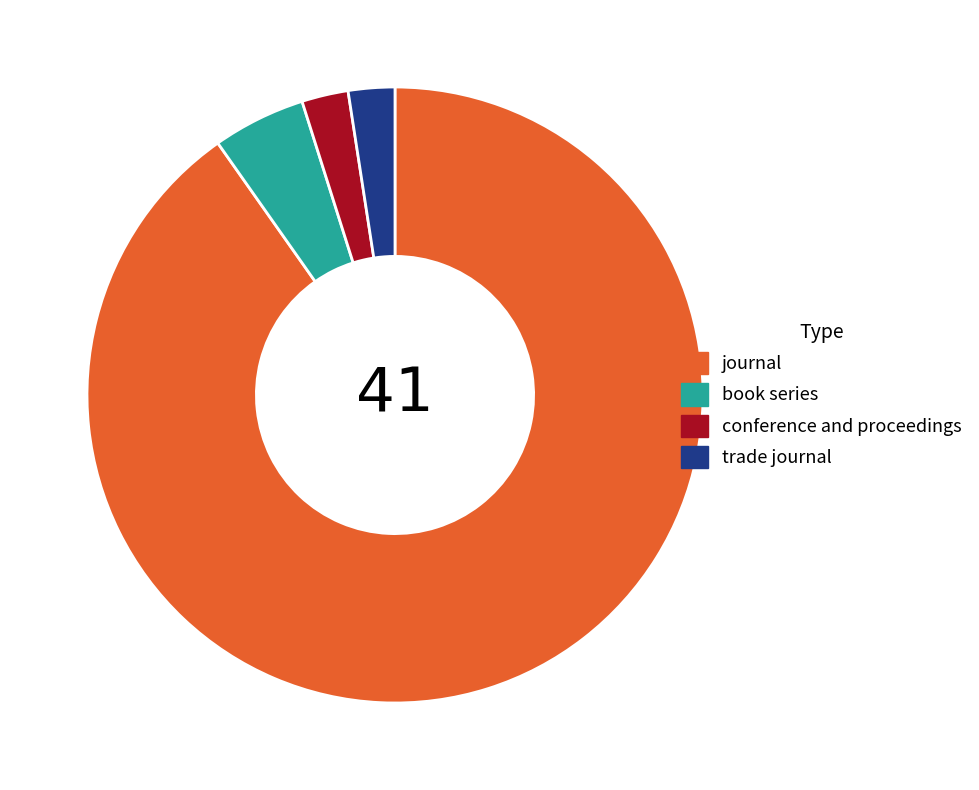

What is the majority slice?

journal